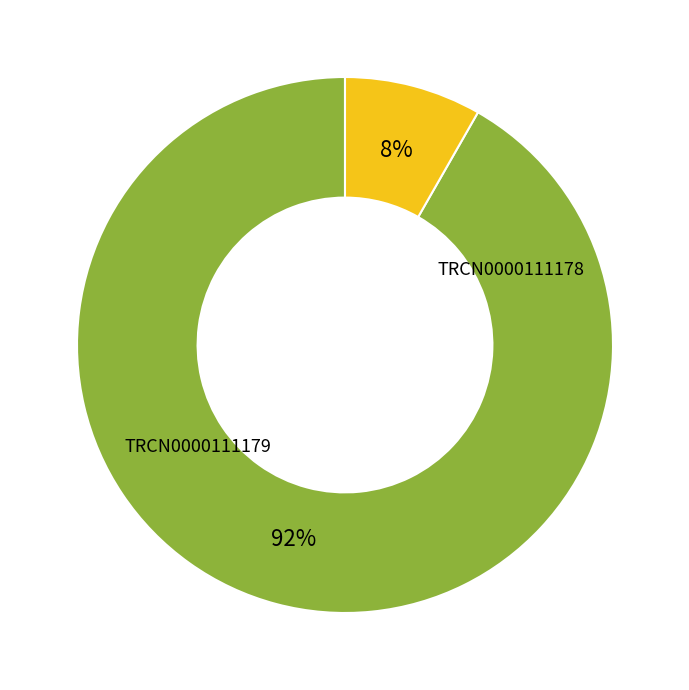

Count the number of slices in the pie.

2